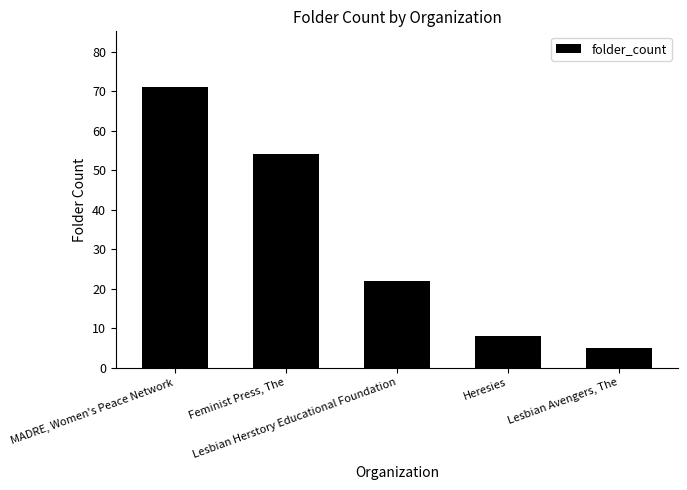

Reading left to right, extract all data points from this chart.

71	54	22	8	5